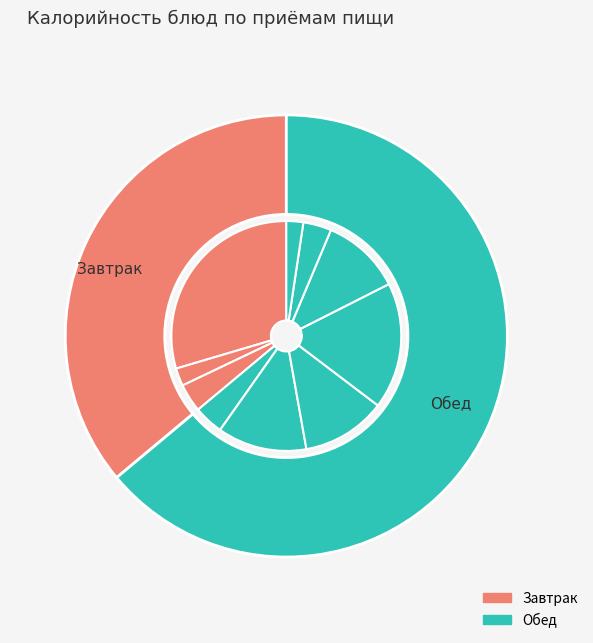

Is the sum of Суп с бобовыми (горох) and Хлеб ржаной greater than half?

No